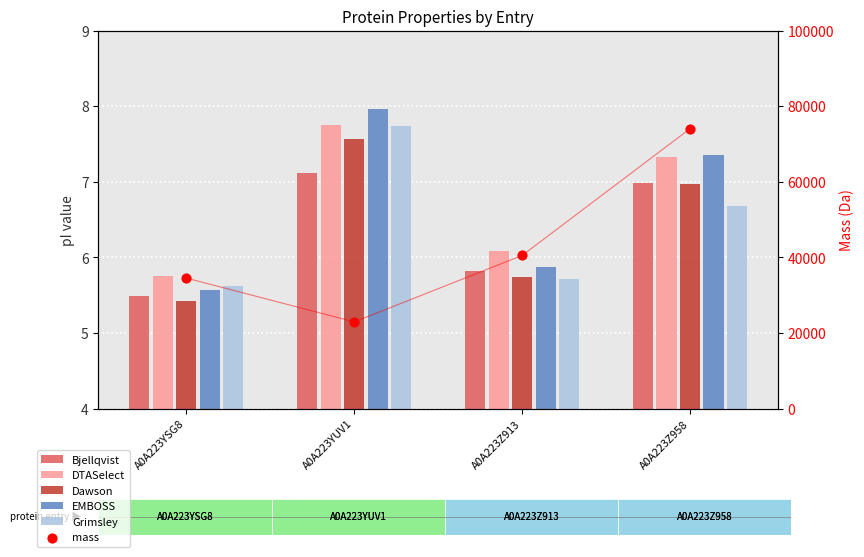

Which series reaches the minimum Y coordinate?

Dawson